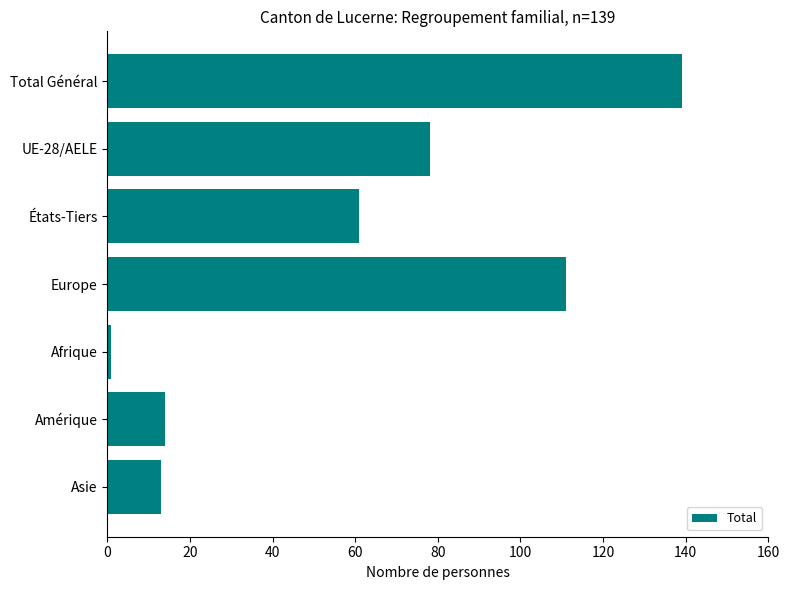

What is the maximum value shown in the chart?

139